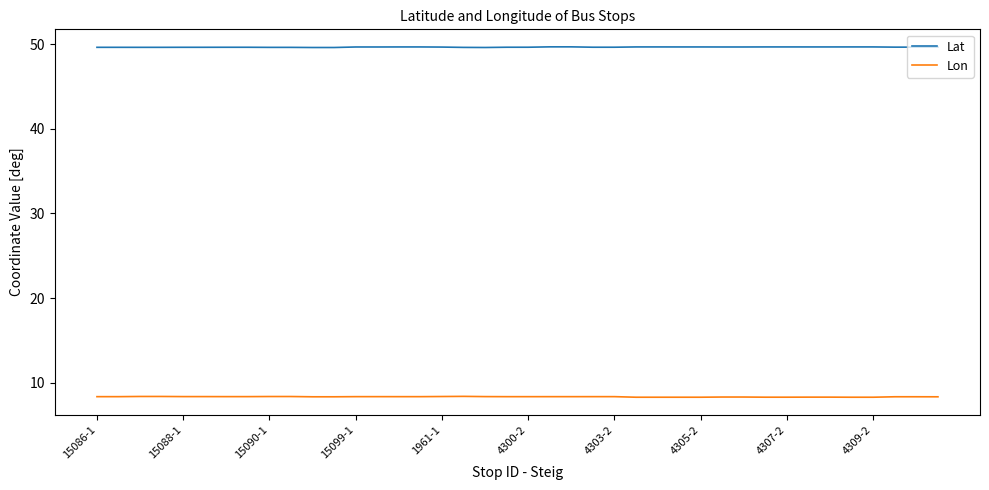

True or false: Lon has more than 0 points higher than both neighbors.

True